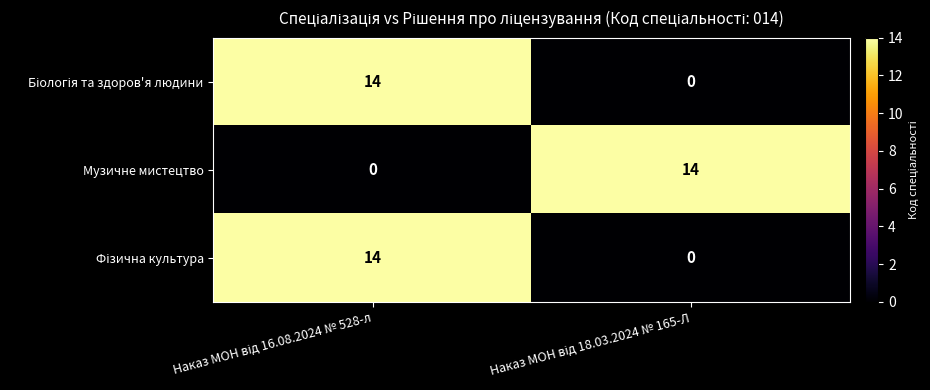

What is the difference between the maximum and minimum values in the Музичне мистецтво series?

14